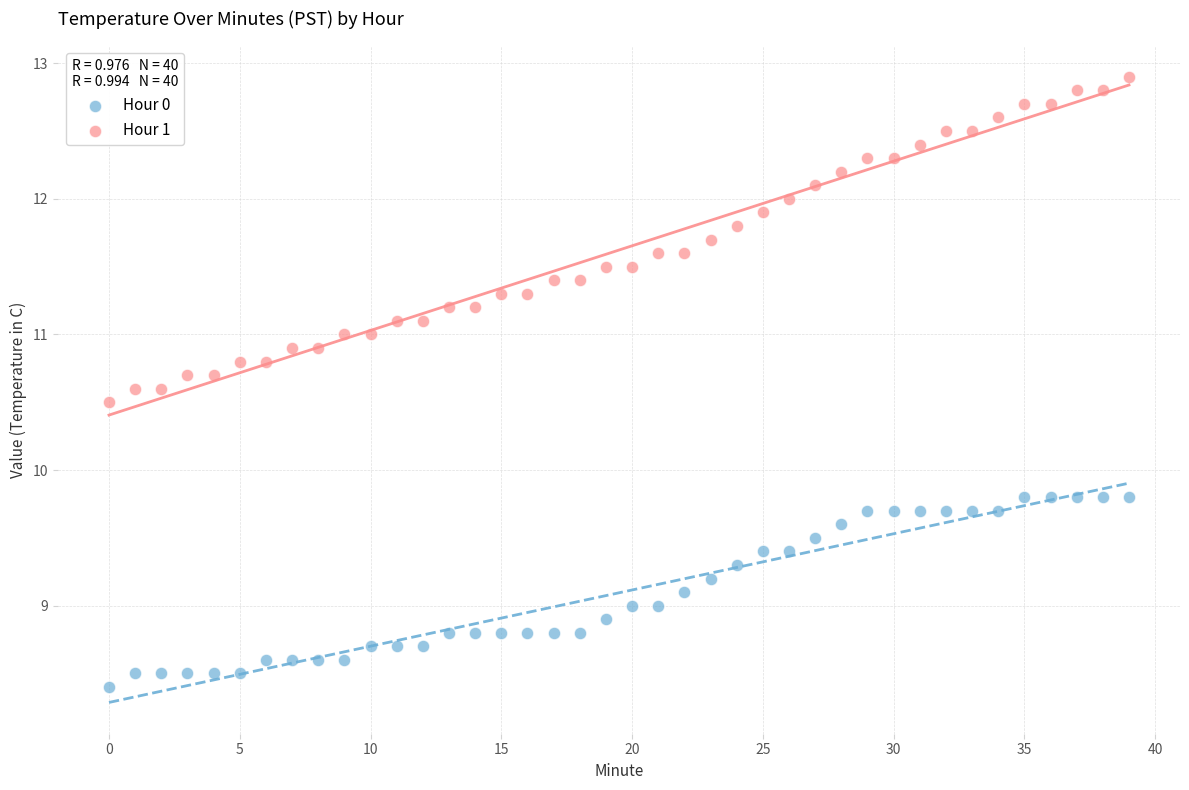

Which series reaches the minimum Y coordinate?

Hour 0